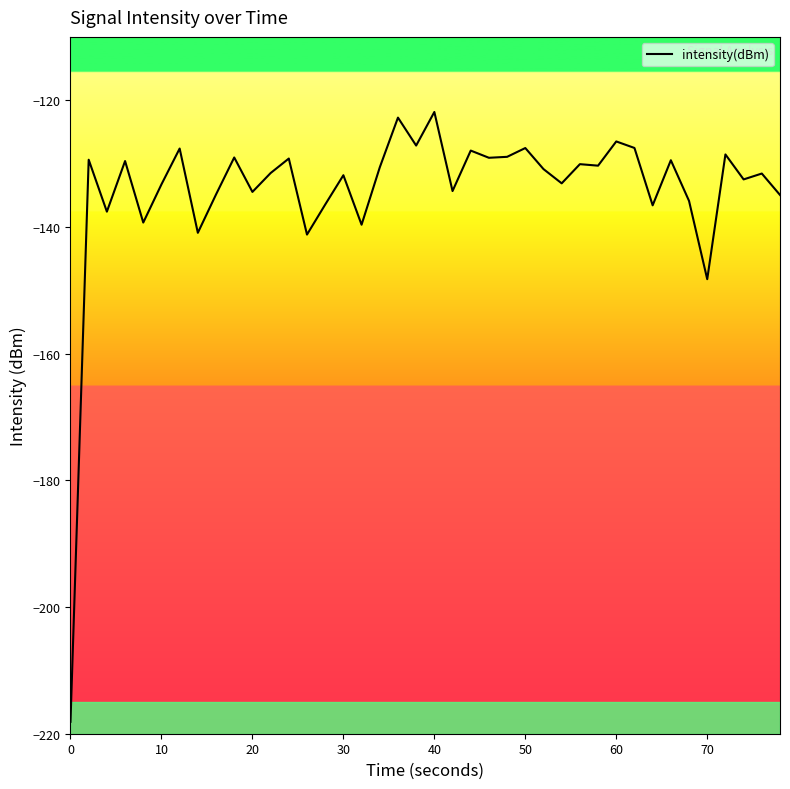

What is the minimum value shown in the chart?

-218.1